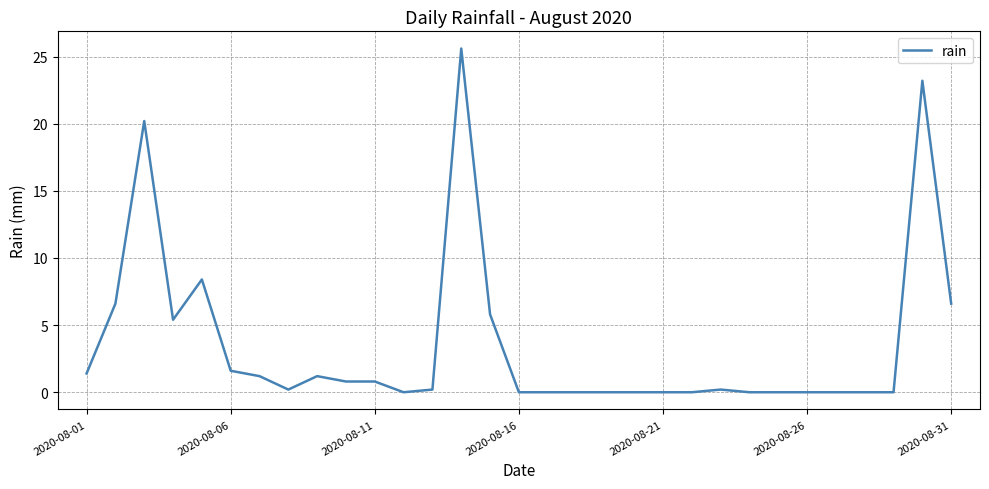

What is the difference between the maximum and minimum values?

25.6